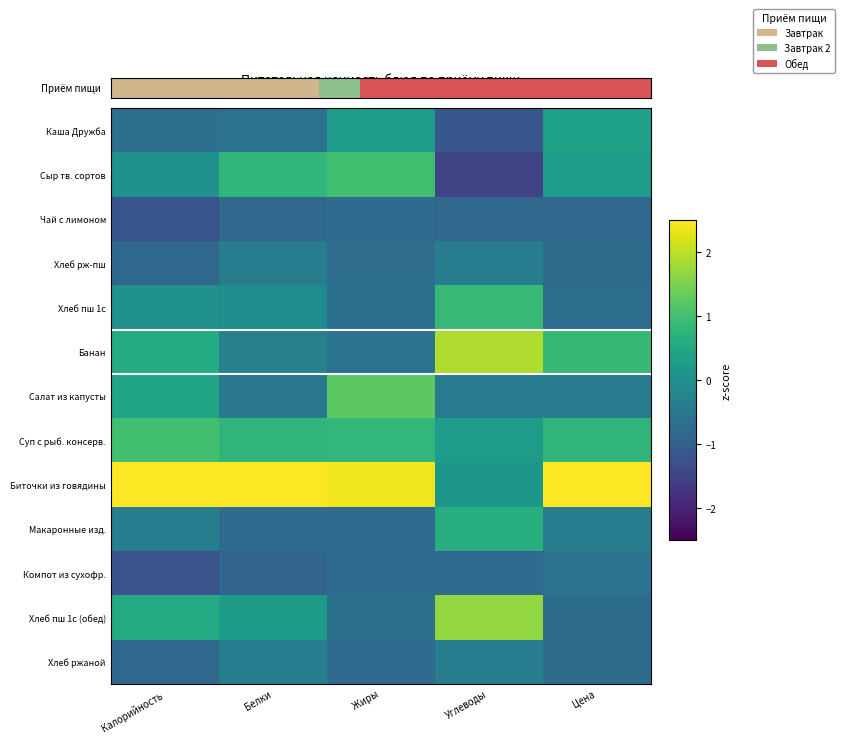

At how many categories does at least one series exceed 1?

5